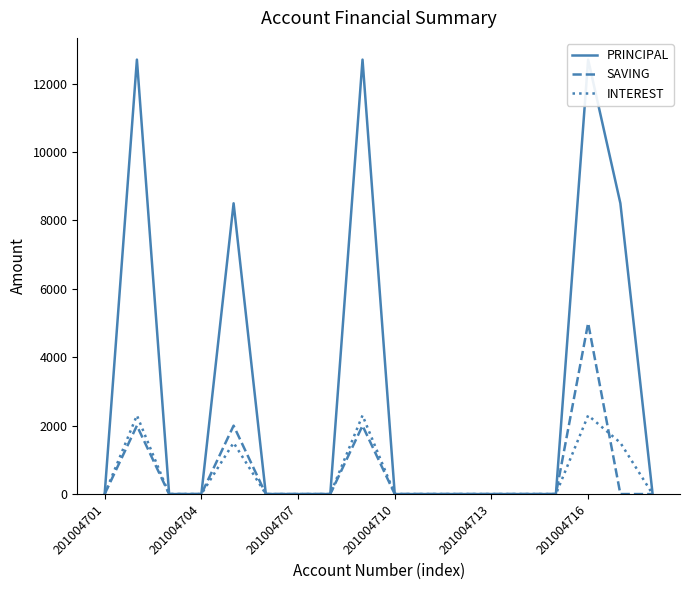

The INTEREST series shows 3195 at 201004716. True or false?

False